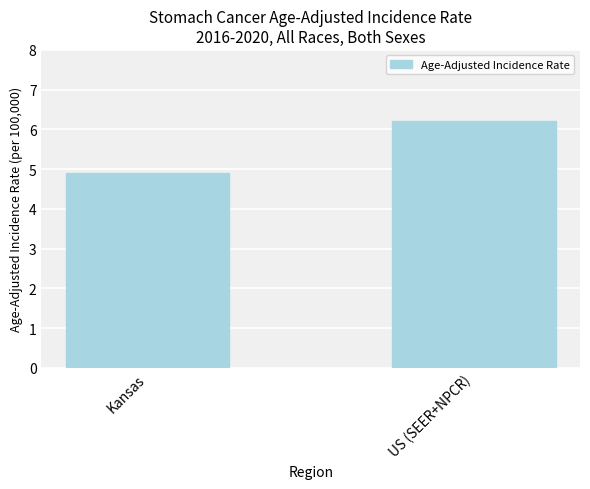

At which label does the data first exceed 6?

US (SEER+NPCR)